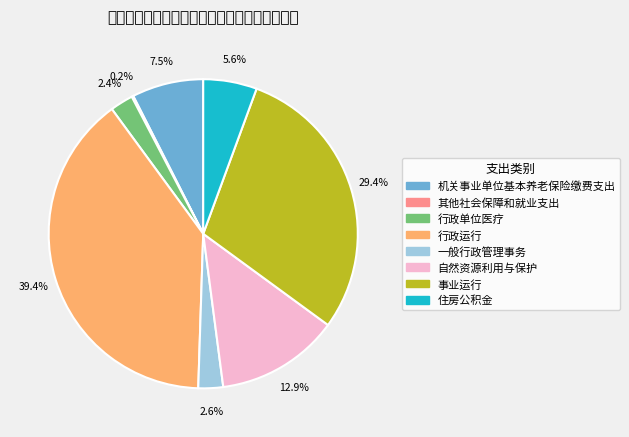

To the nearest percent, what is the difference between the 事业运行 and 机关事业单位基本养老保险缴费支出 slice percentages?

22%